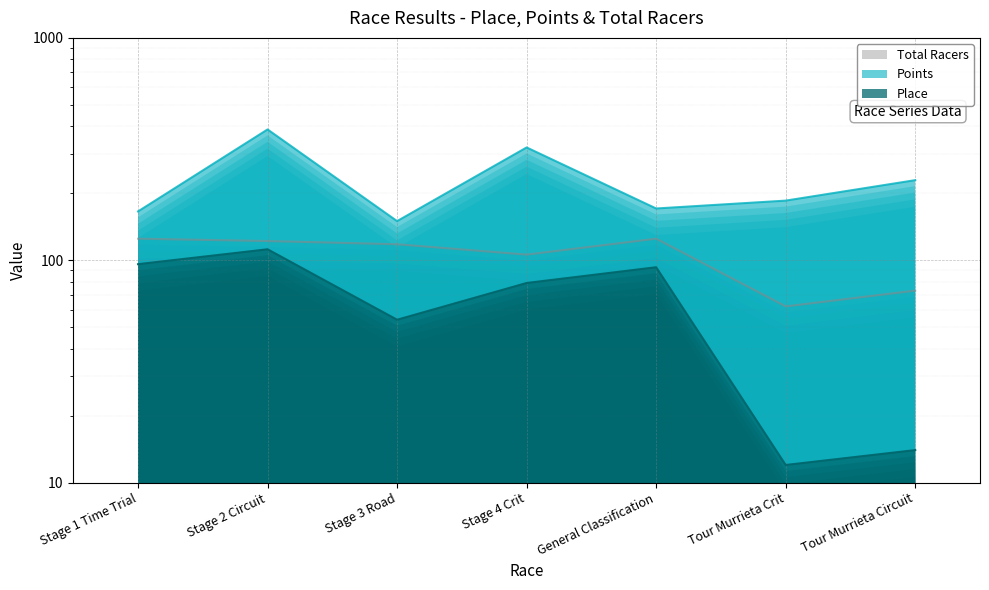

What is the maximum value shown in the chart?

387.5